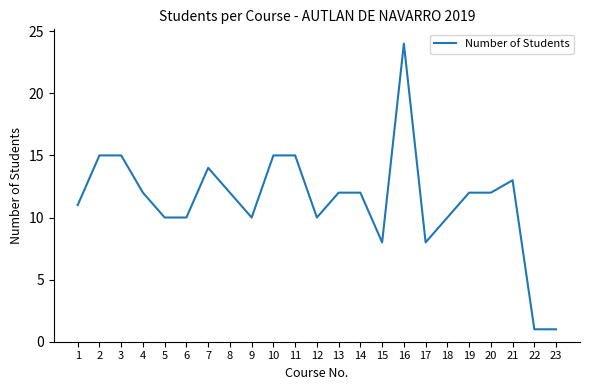

Between 20 and 9, which is larger?

20